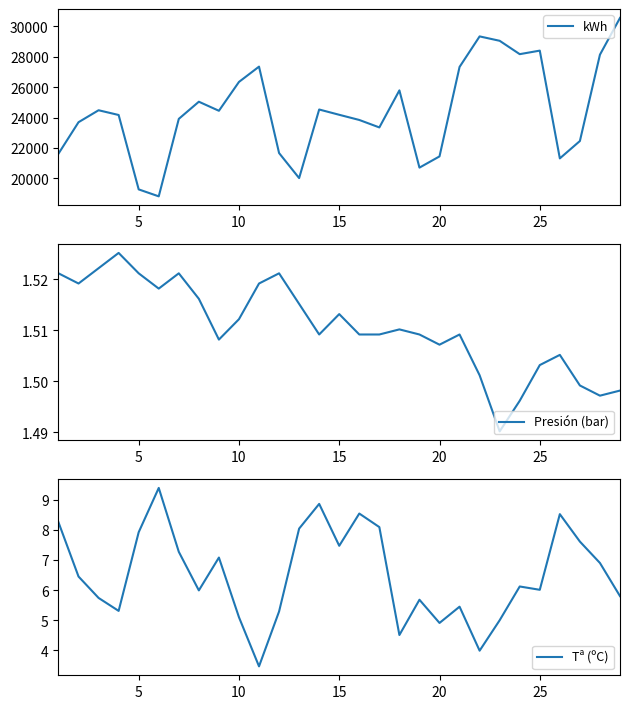

What is the average value of the Tª (ºC) series?

6.5